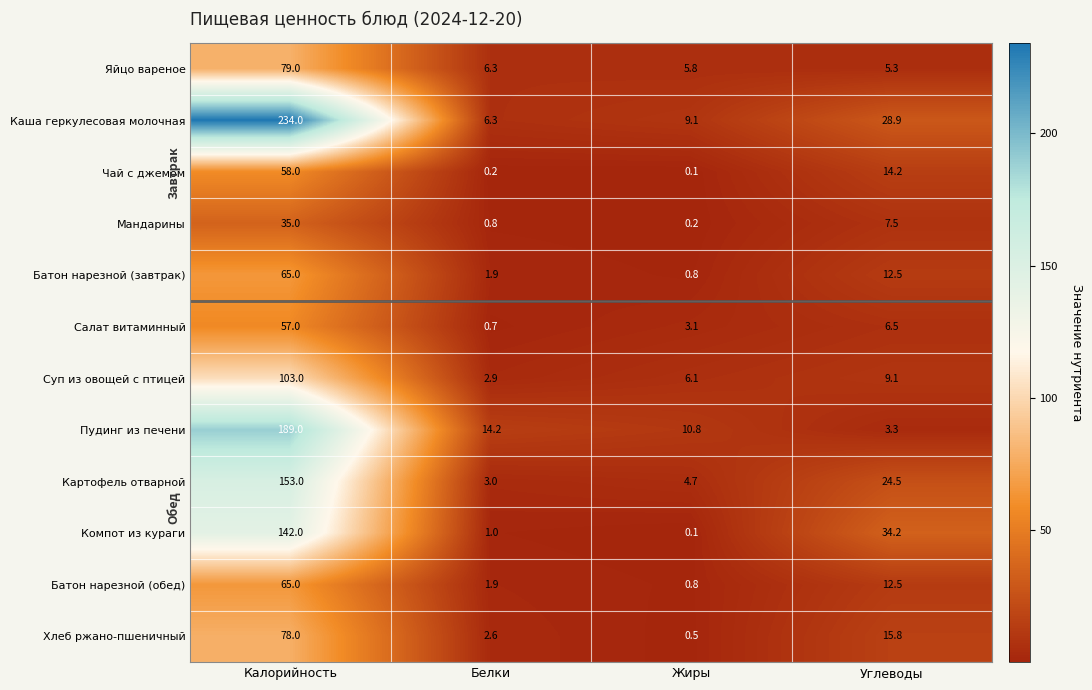

Which series has the largest total across all categories?

Каша геркулесовая молочная